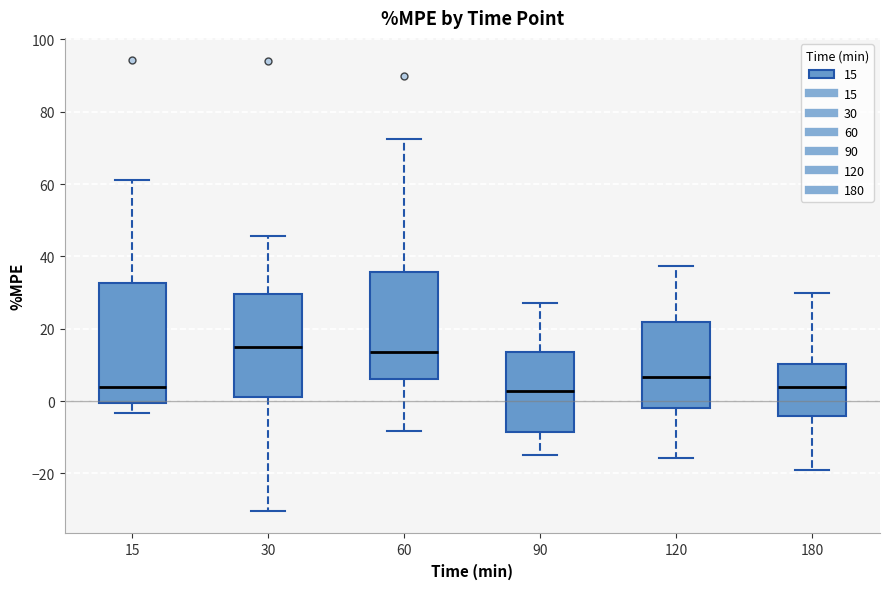

Reading left to right, read every box against the y-axis: the position of its median line, the range the box covers, and the ends of its whiskers. The values are not printed on the chart, so give them approximately, as read against the axis.

15: median 4, box 0 to 32, whiskers -4 to 62
30: median 14, box 2 to 30, whiskers -30 to 46
60: median 14, box 6 to 36, whiskers -8 to 72
90: median 2, box -8 to 14, whiskers -14 to 26
120: median 6, box -2 to 22, whiskers -16 to 38
180: median 4, box -4 to 10, whiskers -18 to 30